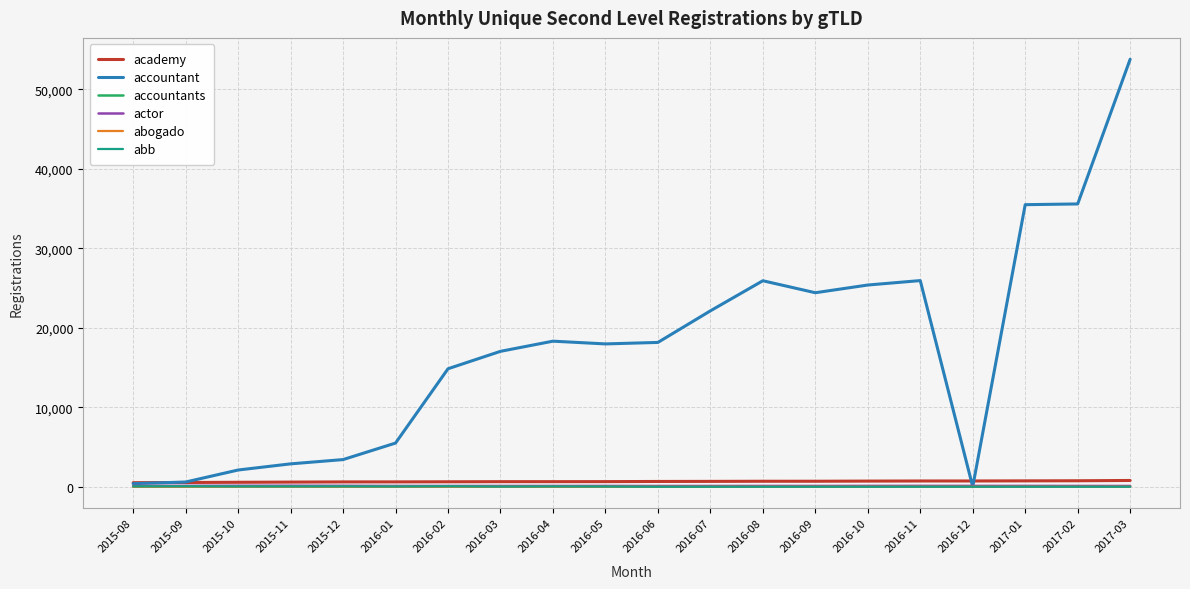

At which category is the sum across all series the highest?

2017-03